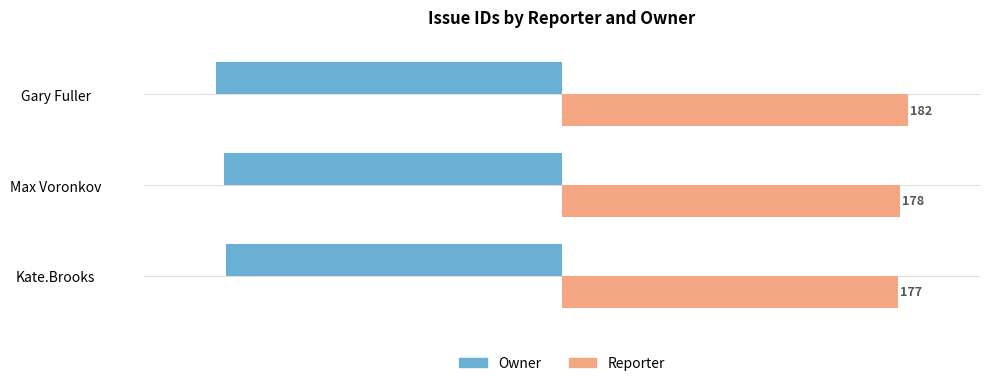

Rank the series by their maximum value, from highest to lowest.

Reporter, Owner